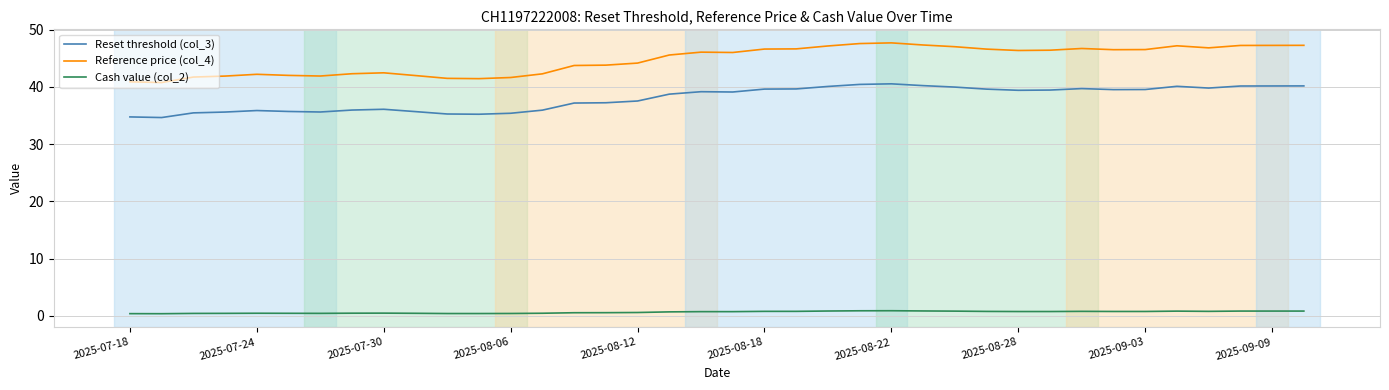

What is the minimum value for Reference price (col_4)?

40.8